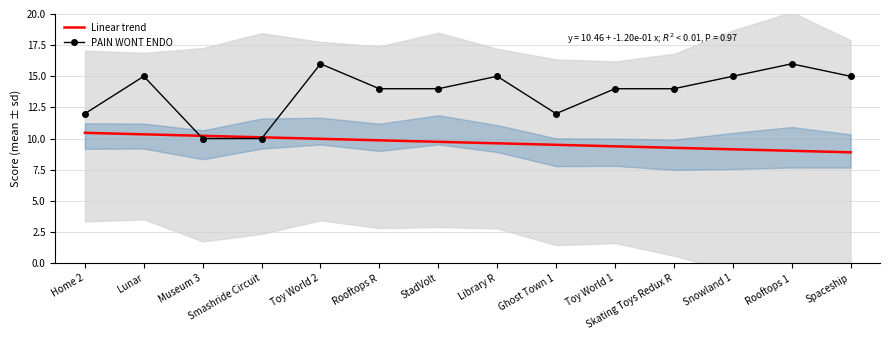

Which label corresponds to the largest value in the chart?

Toy World 2